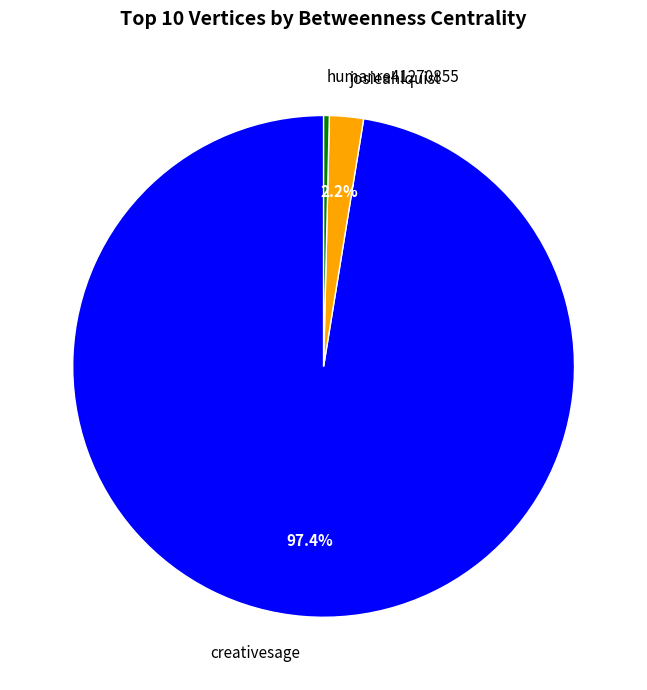

Is there a majority slice in this chart?

Yes